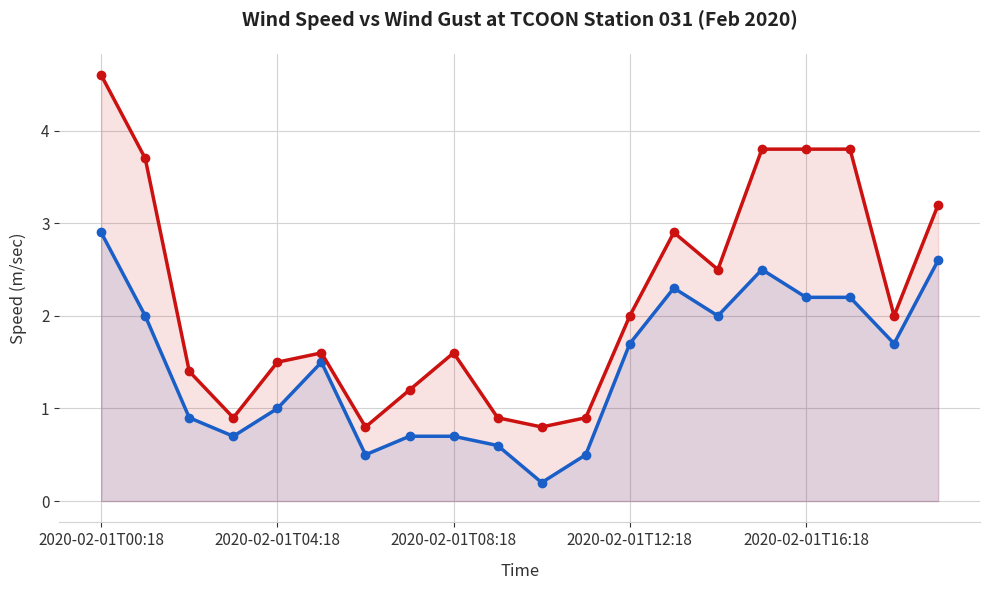

What are all the series names shown in the legend?

wind speed(m/sec), wind gust(m/sec)